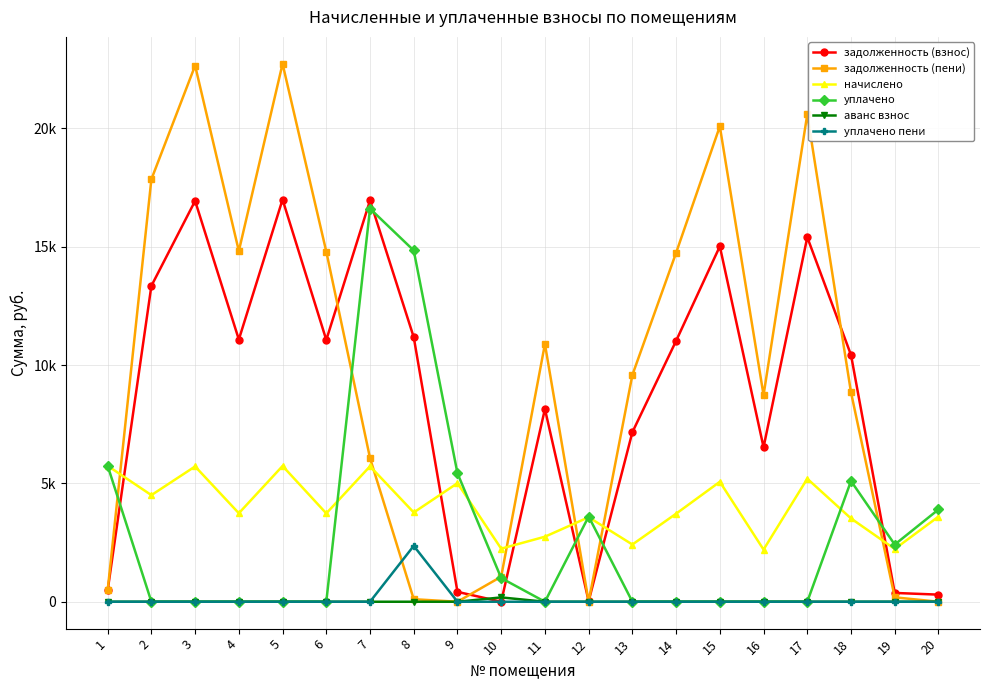

The начислено series shows 5715.4 at 3. True or false?

True